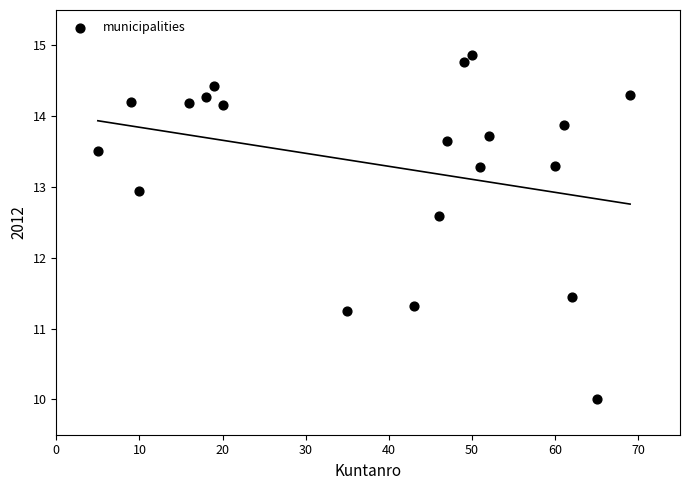

What is the range of Y values (max minus min)?

4.9